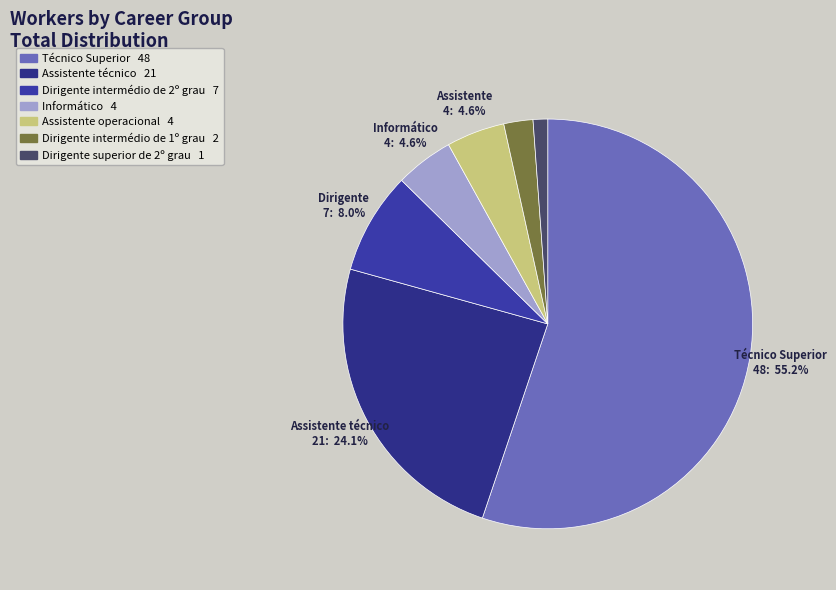

How many slices are in this pie chart?

7